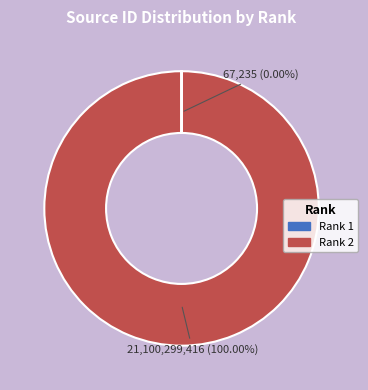

Is there a majority slice in this chart?

Yes